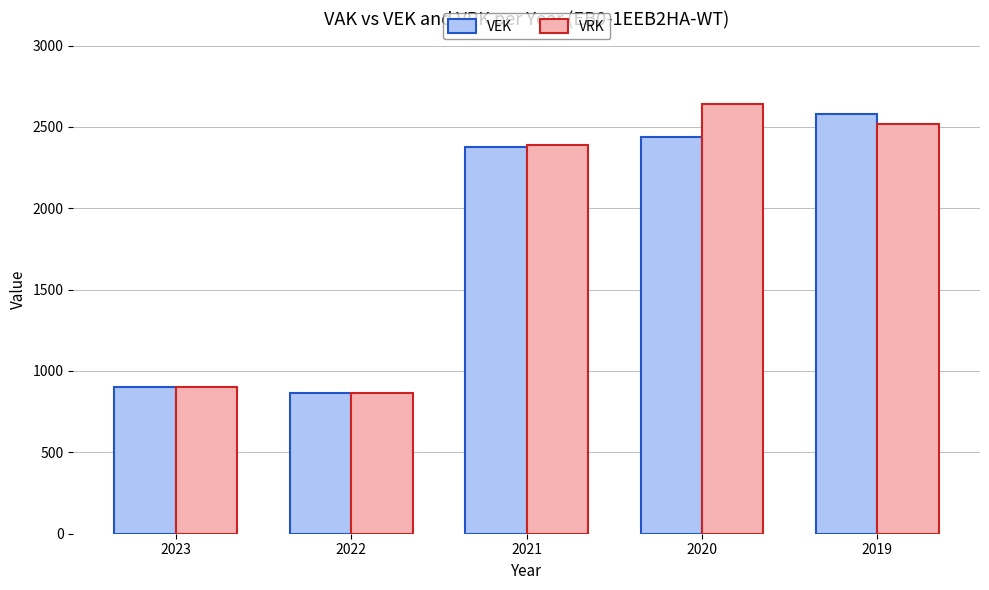

What is the spread (max minus min) of values at 2019?

63